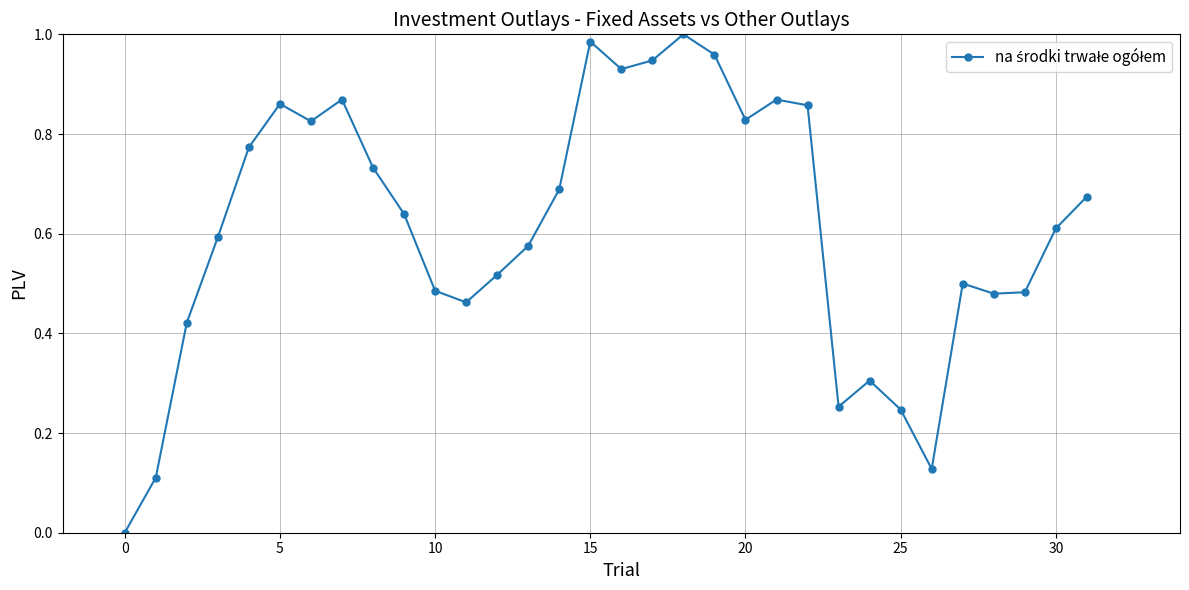

How many interior local valleys (lower than both neighbors) does the data have?

7